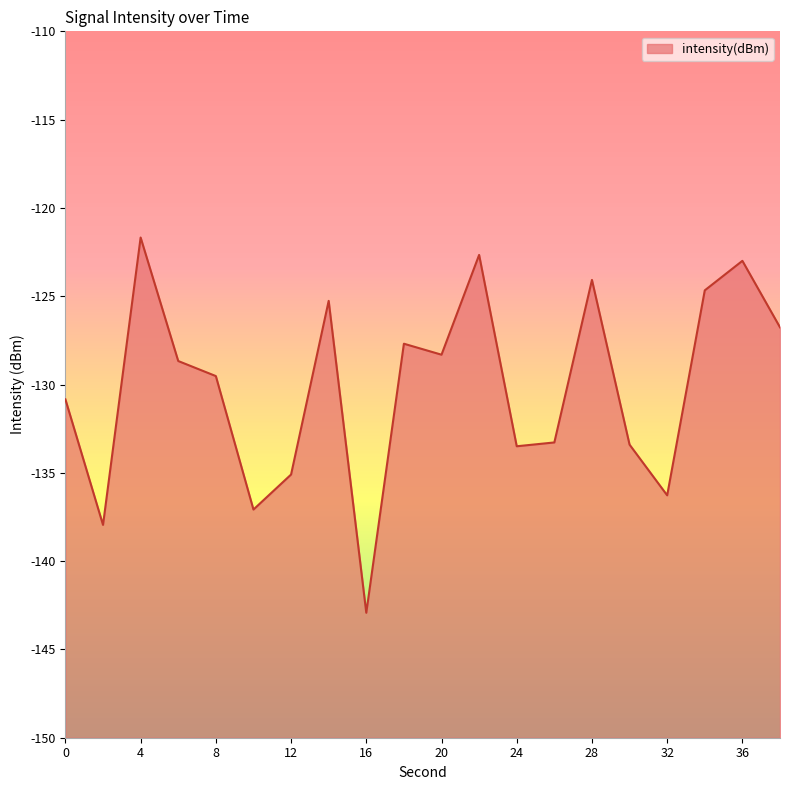

At which label does the data first exceed -128?

4